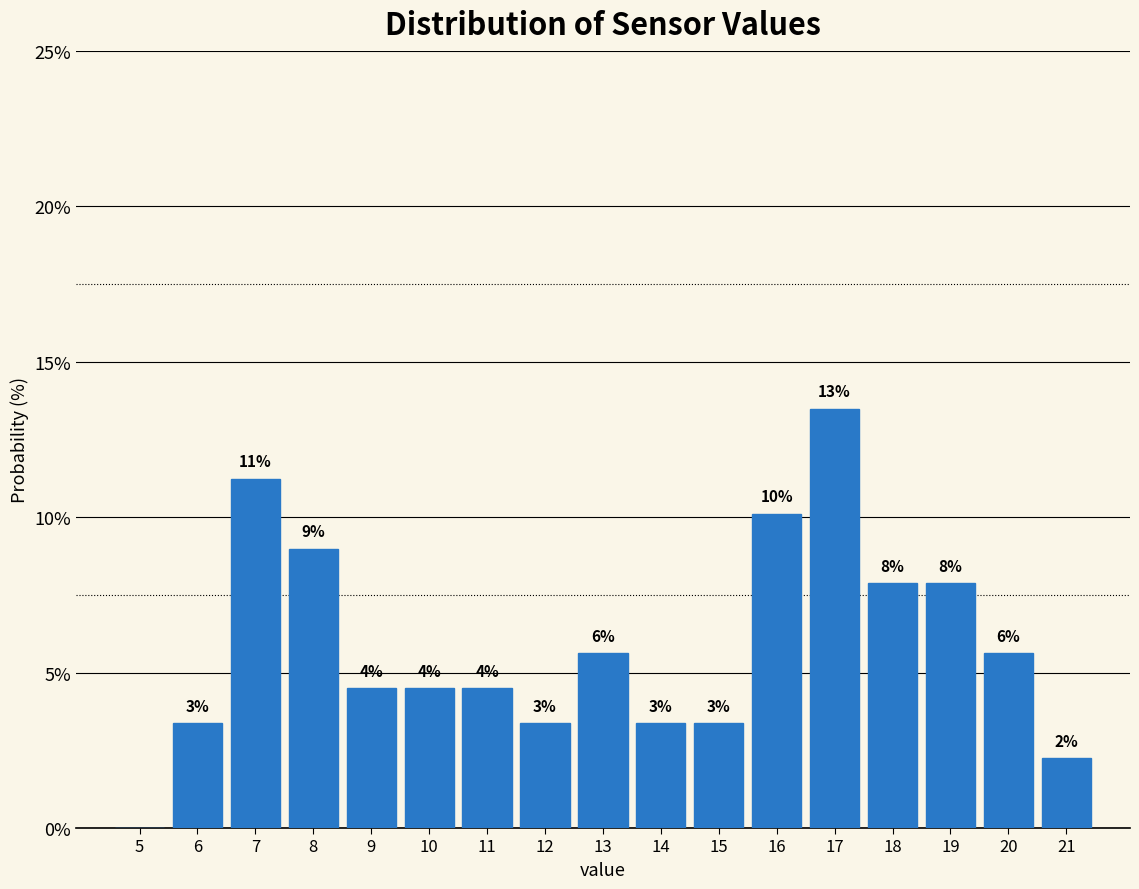

Are the bars horizontal?

No